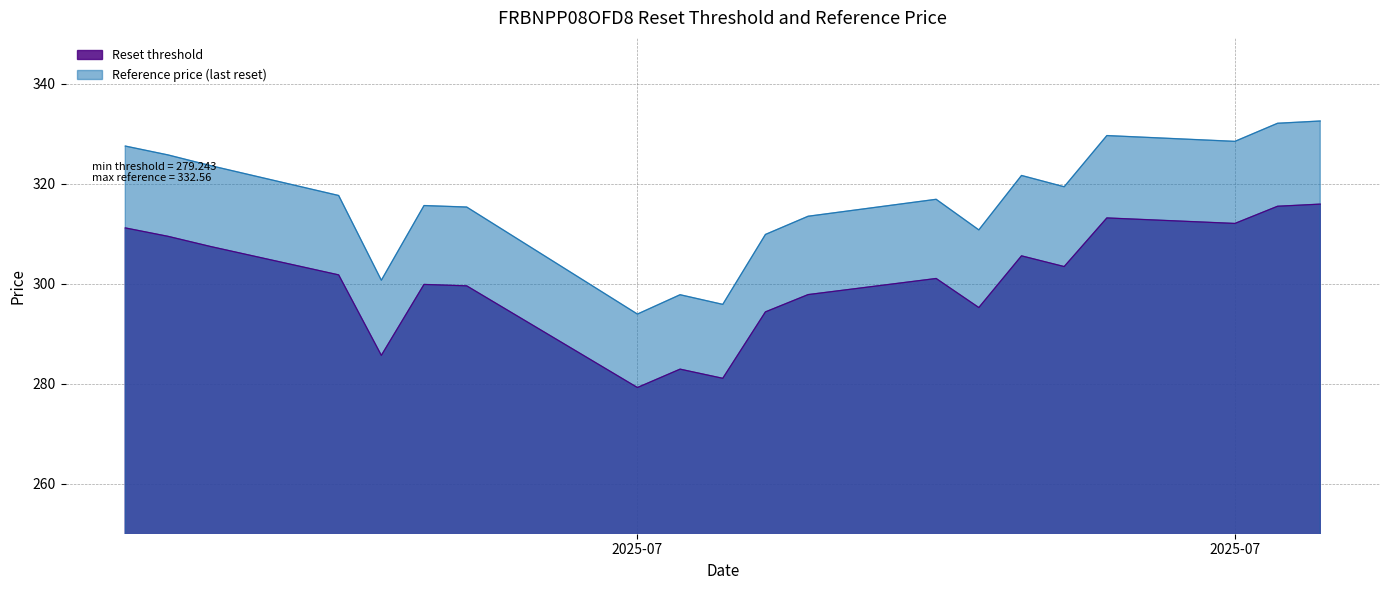

In Reference price (last reset), how many points are lower than both neighbors (excluding endpoints)?

6